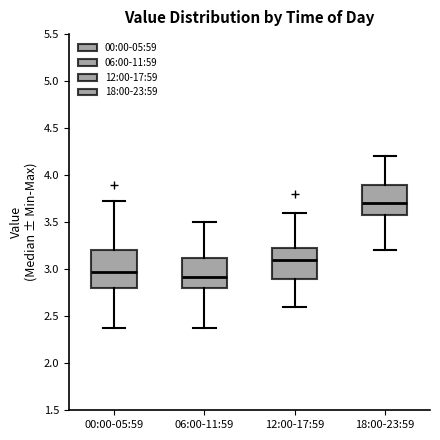

Where is the lower edge of the box for 18:00-23:59 on the y-axis? The values are not printed on the chart, so give them approximately, as read against the axis.

3.60